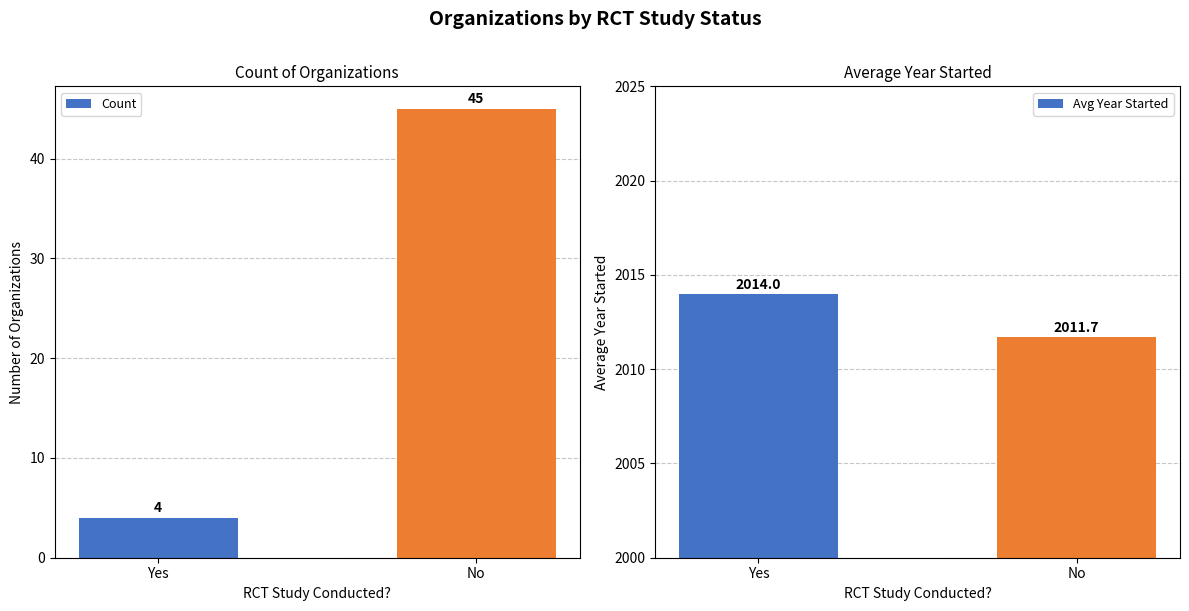

Reading left to right, extract all data points from this chart.

Count: Yes=4.0	No=45.0
Avg Year Started: Yes=2014.0	No=2011.7